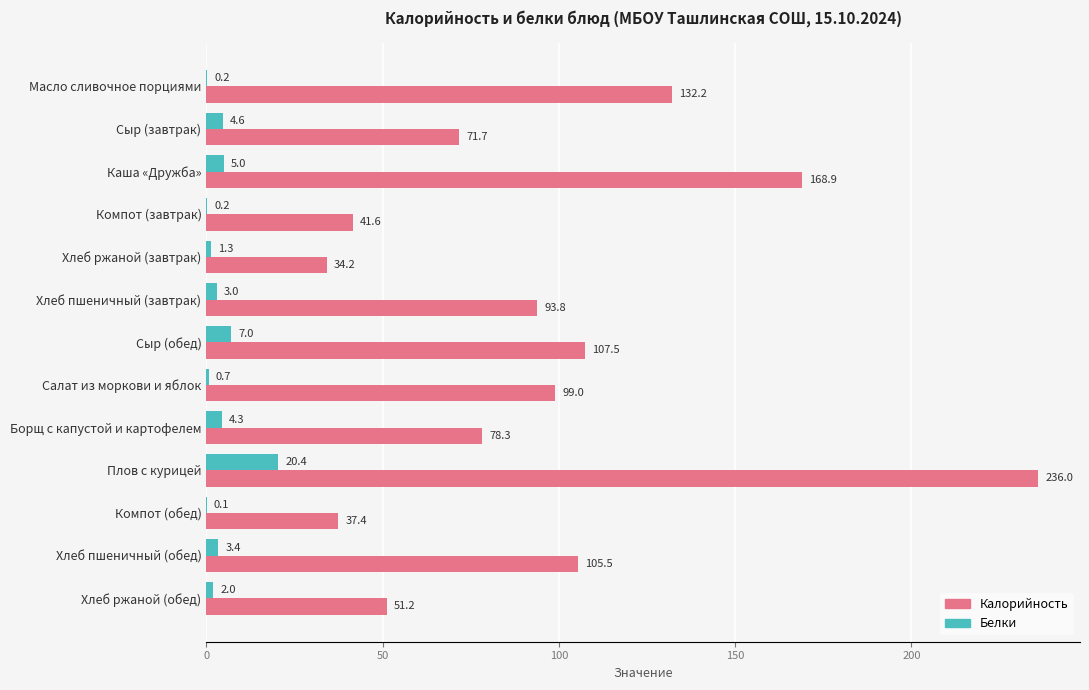

Which category has the highest value in the Калорийность series?

Плов с курицей